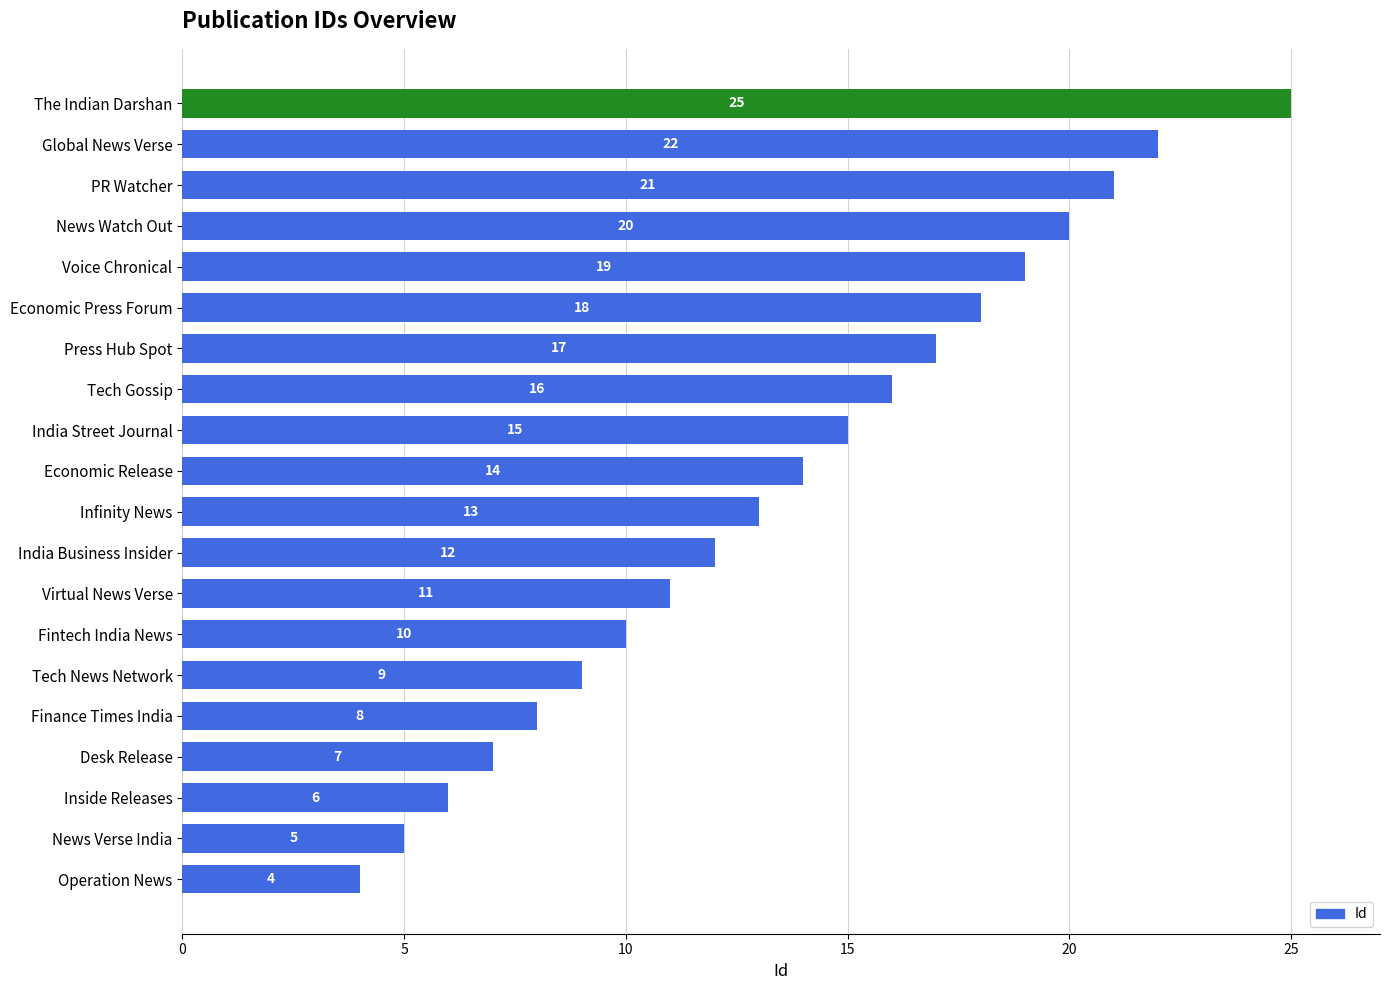

What is the label of the 20th bar from the top?

Operation News